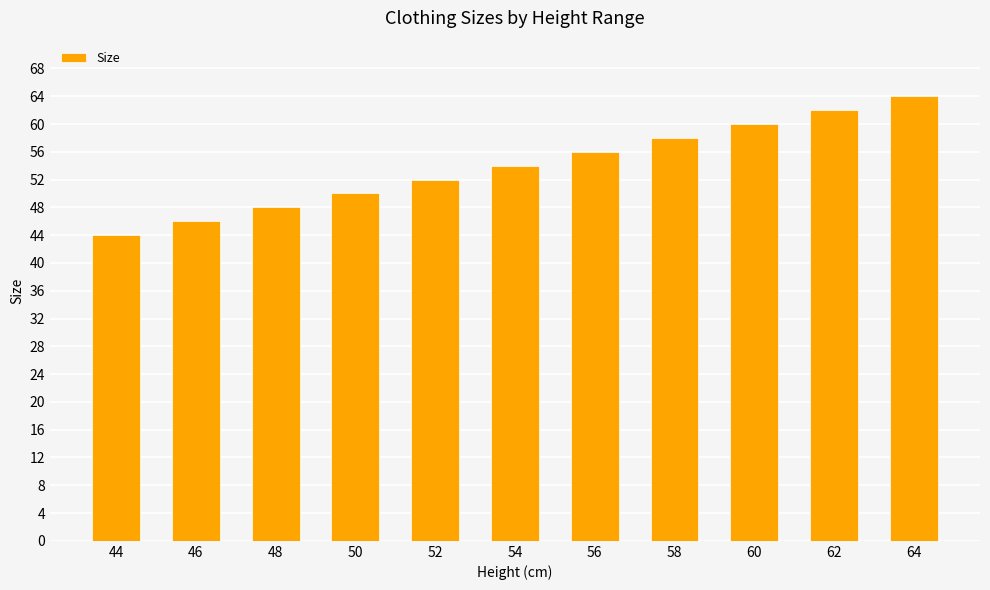

The value at 48 is 17. True or false?

False